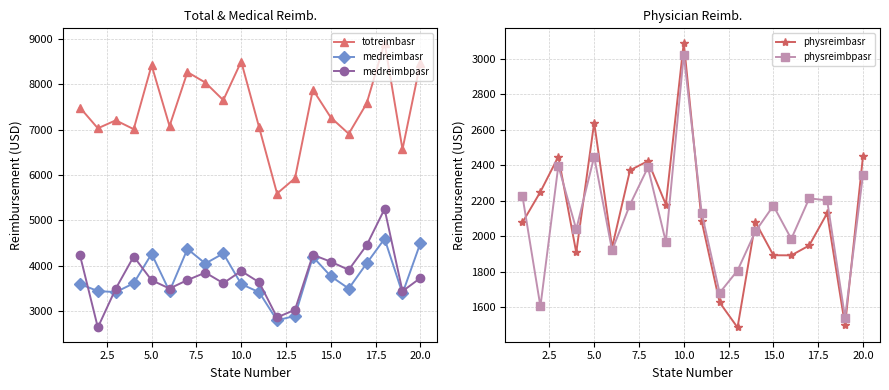

What is the approximate value of totreimbasr at 5.0?

8417.7